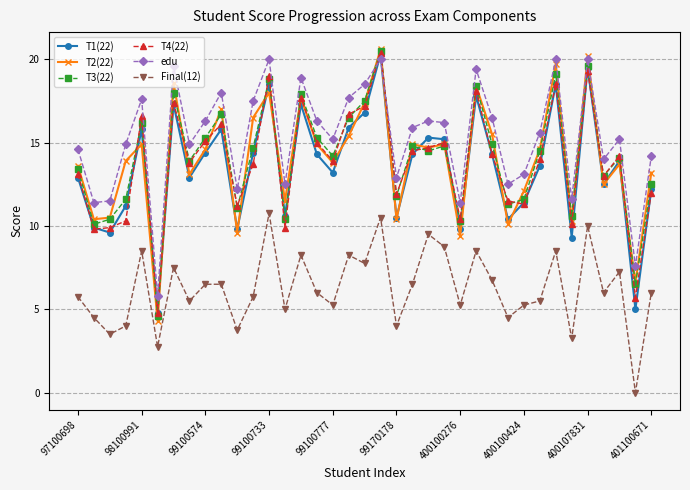

What is the greatest value displayed?

20.6